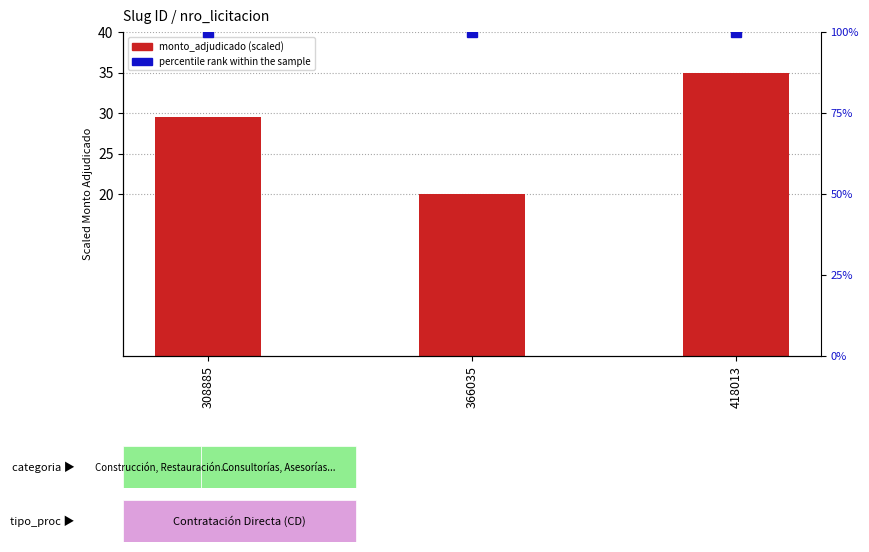

Reading left to right, transcribe all the data shown in this chart.

monto_adjudicado (scaled): 29.5	20.0	35.0
percentile rank within the sample: 100.0	100.0	100.0